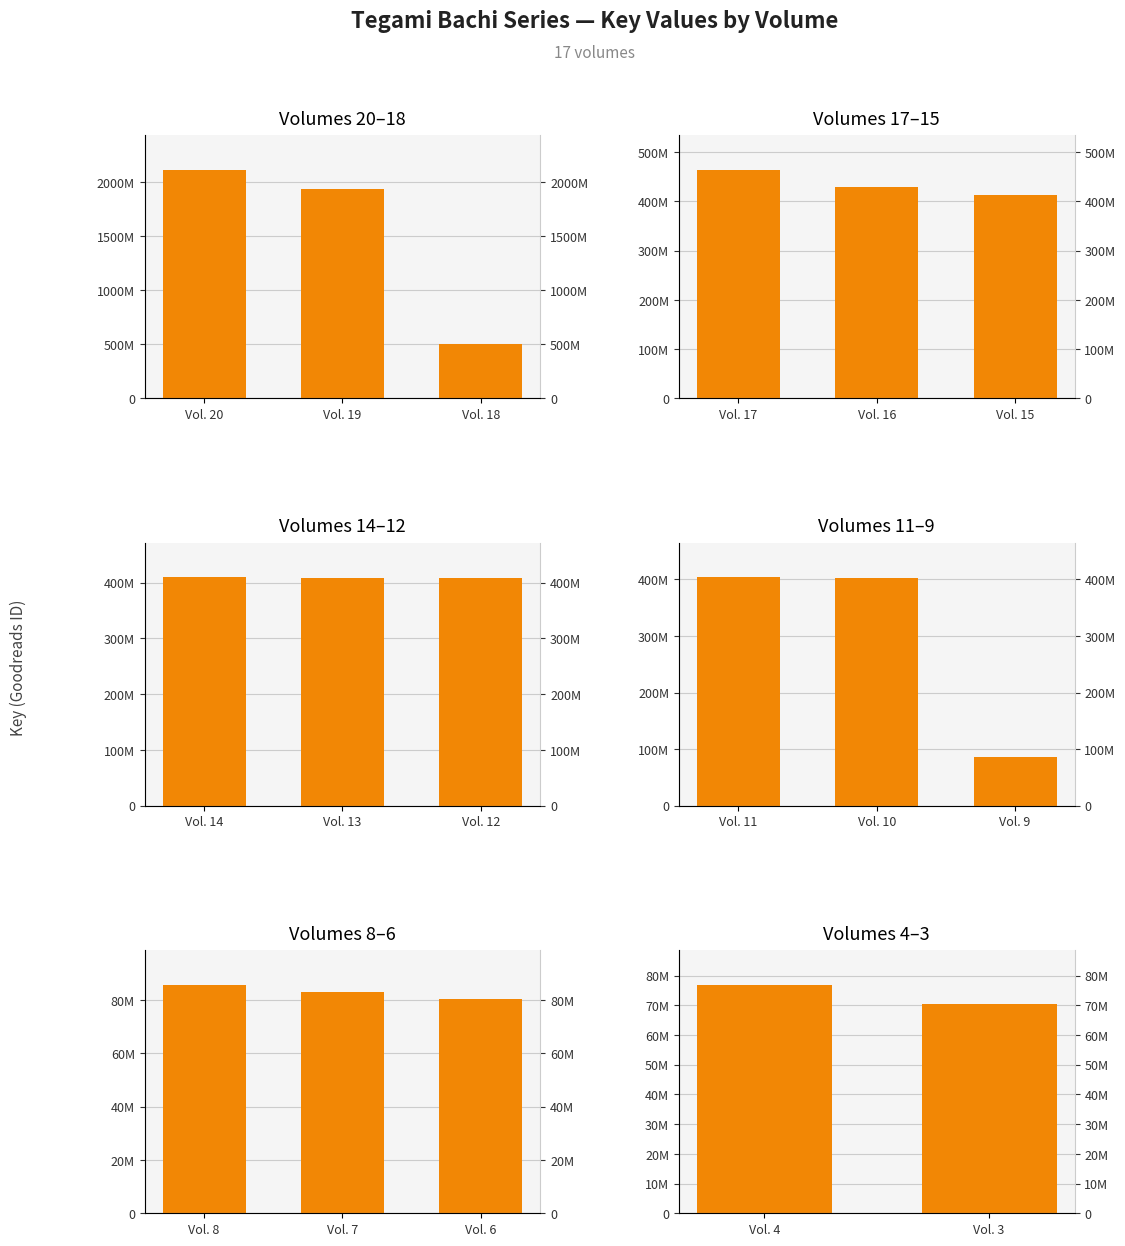

Is it true that the value at Vol. 3 is 93277406?

False